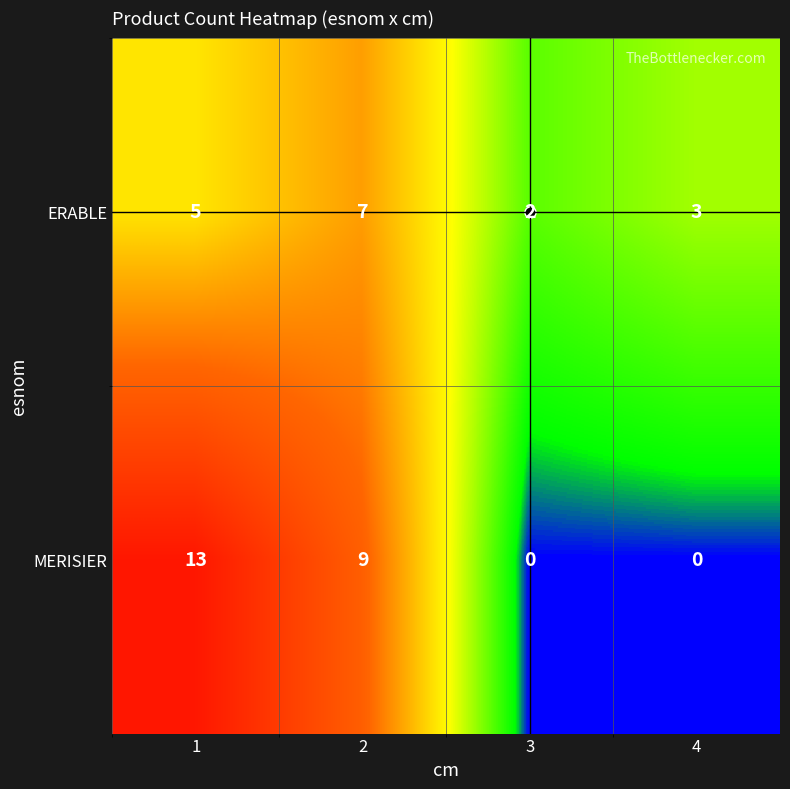

How many data points does each series have?

4